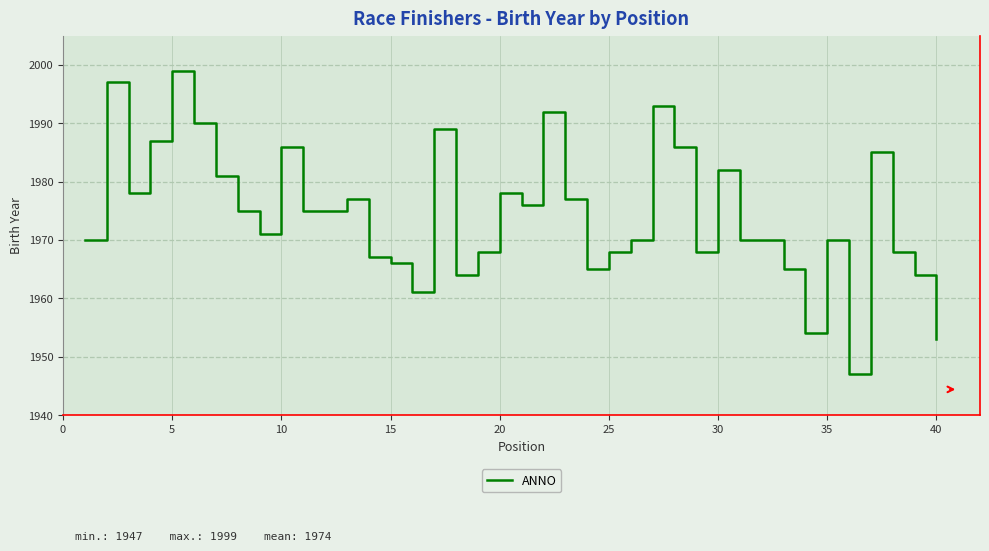

What is the maximum value shown in the chart?

1999